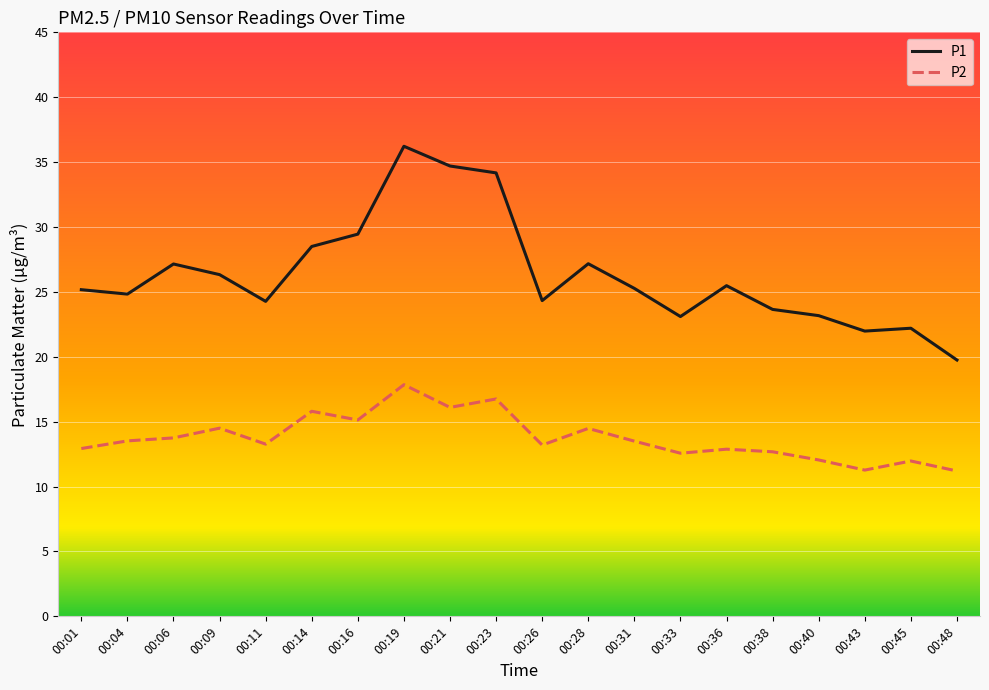

How many lines are shown in the chart?

2